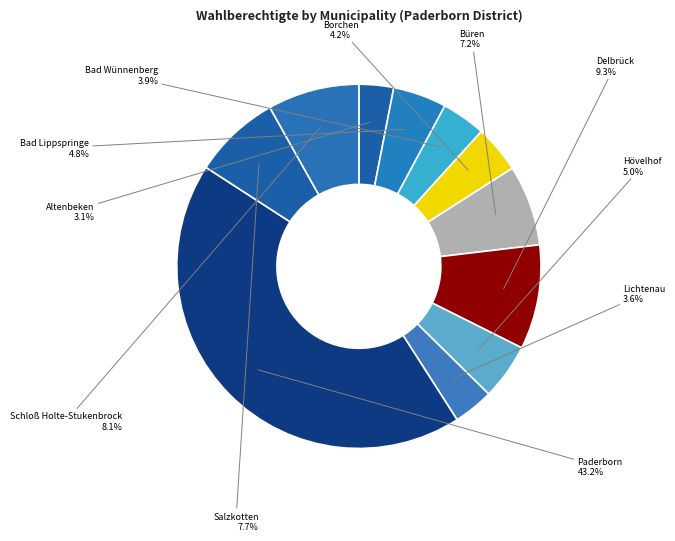

Count the number of slices in the pie.

11